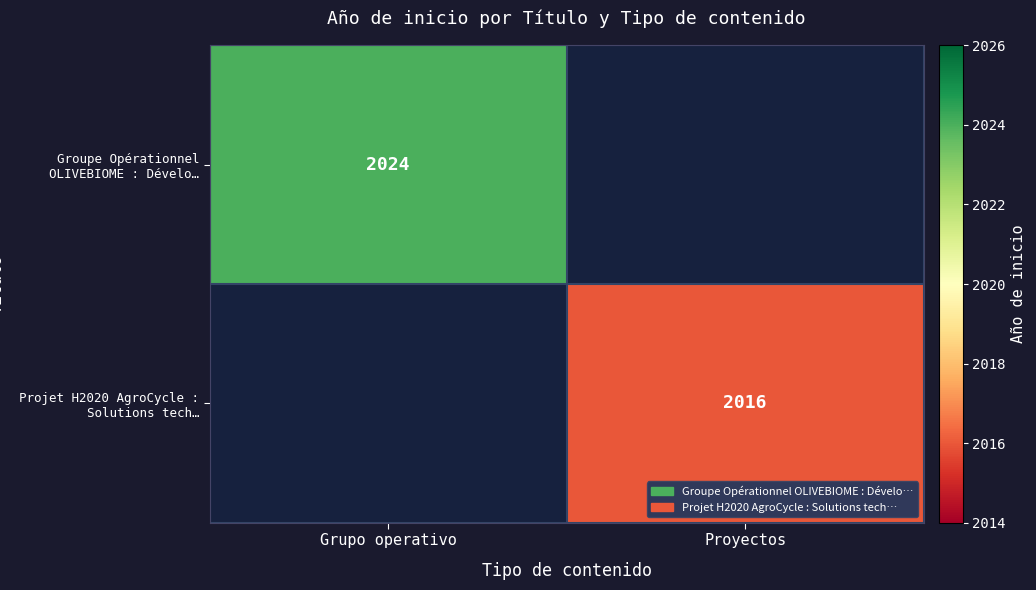

Is it true that Groupe Opérationnel OLIVEBIOME : Dévelo… equals 2024 at Grupo operativo?

True